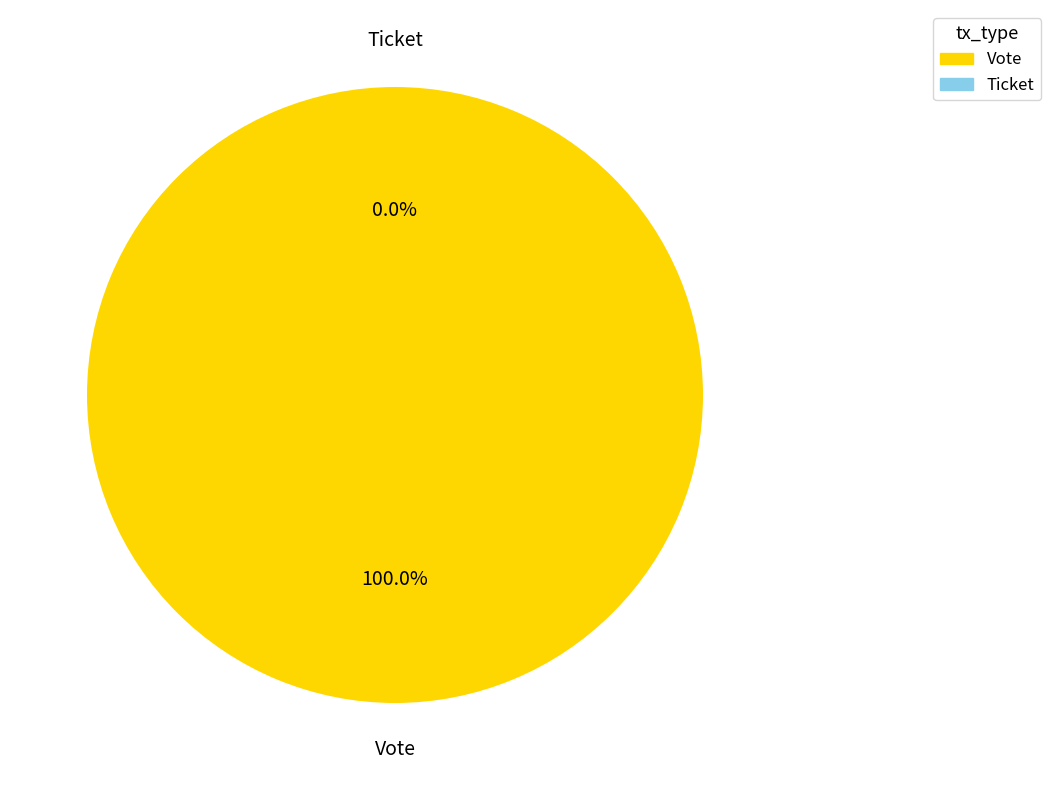

True or false: Vote accounts for 100% of the total.

True